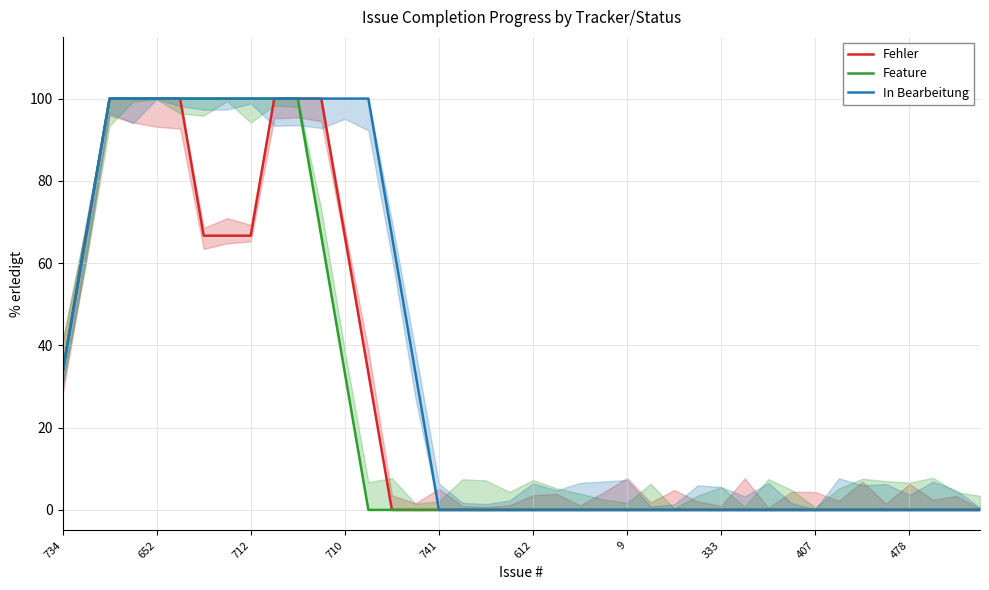

The In Bearbeitung series shows 22.4 at 478. True or false?

False